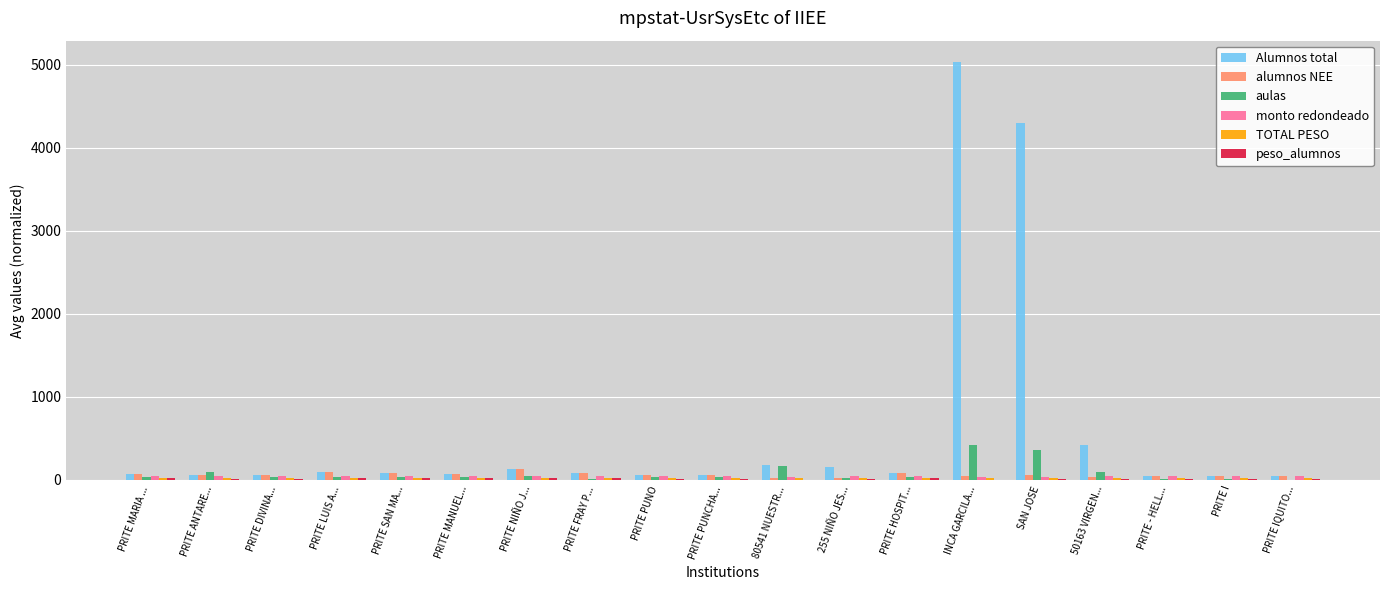

What is the highest value of the alumnos NEE series?

129.0